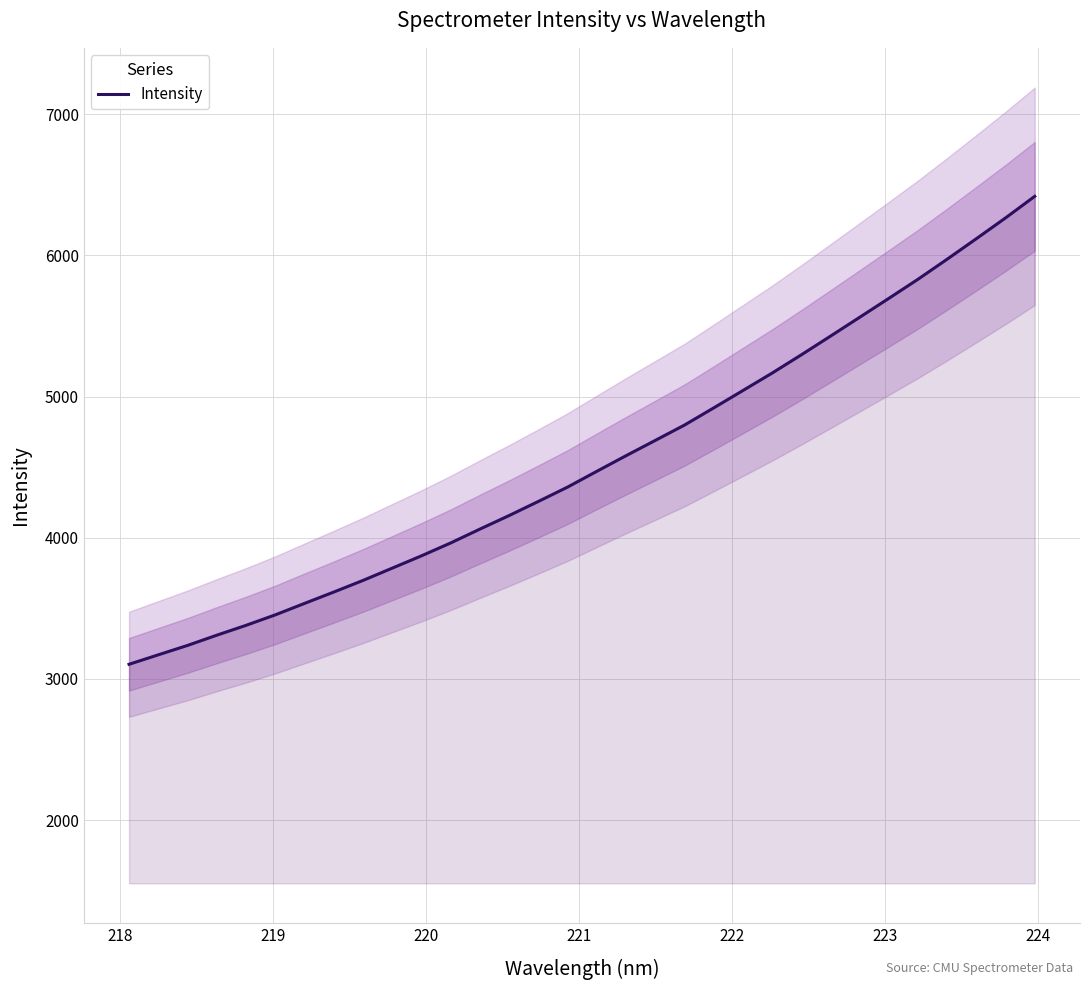

Reading left to right, transcribe all the data shown in this chart.

3103.5	3170.5	3237.1	3309.5	3379.4	3453.6	3534.7	3615.2	3697.5	3784.6	3871.9	3963.1	4061.2	4157.4	4257.2	4358.8	4470.5	4581.0	4689.3	4797.9	4919.5	5042.6	5166.2	5295.4	5428.0	5561.6	5695.8	5831.3	5973.6	6118.7	6265.9	6418.8